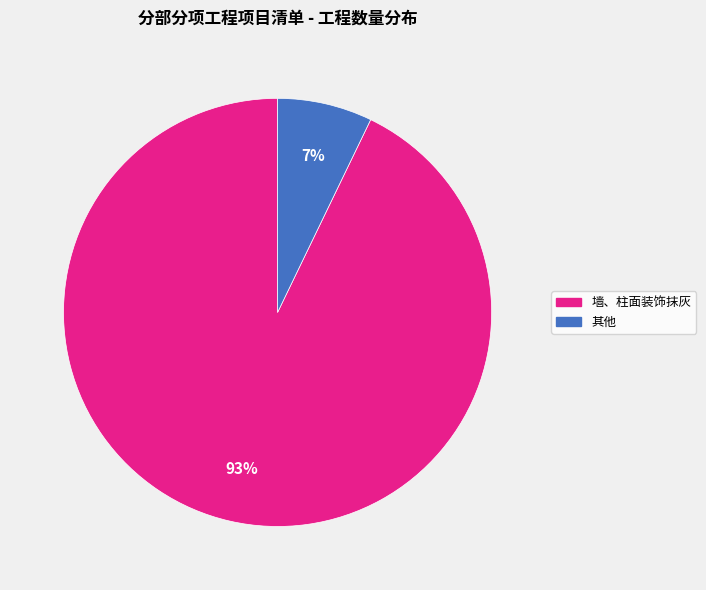

Is the sum of 墙、柱面装饰抹灰 and 其他 greater than half?

Yes